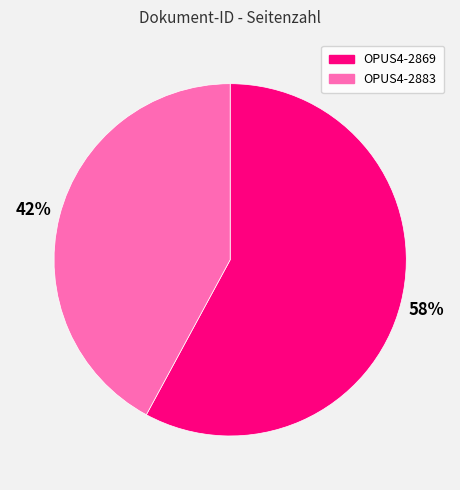

Is OPUS4-2883 the majority of the pie?

No